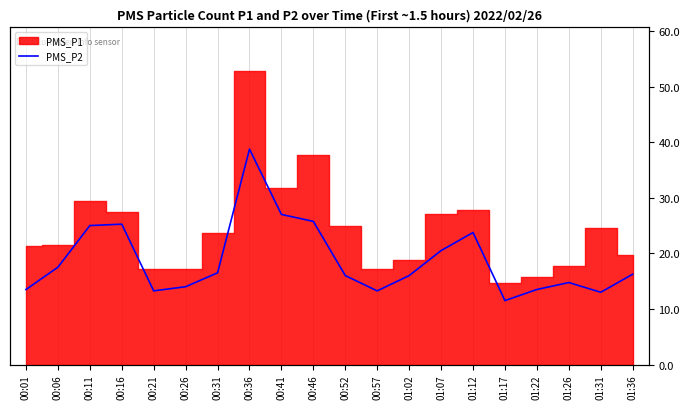

How many data points are less than 16?

8